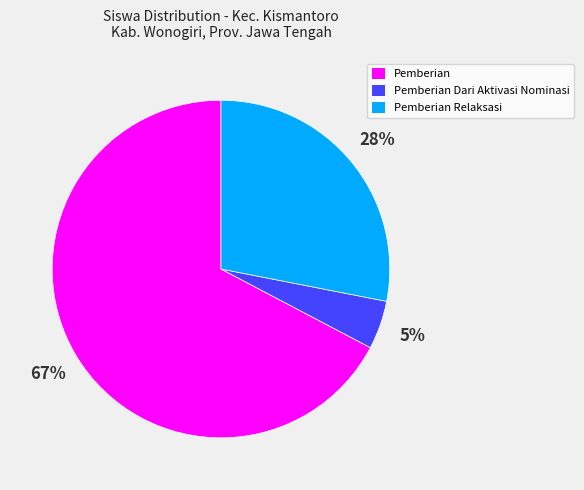

The Pemberian Relaksasi slice represents 14% of the pie. True or false?

False